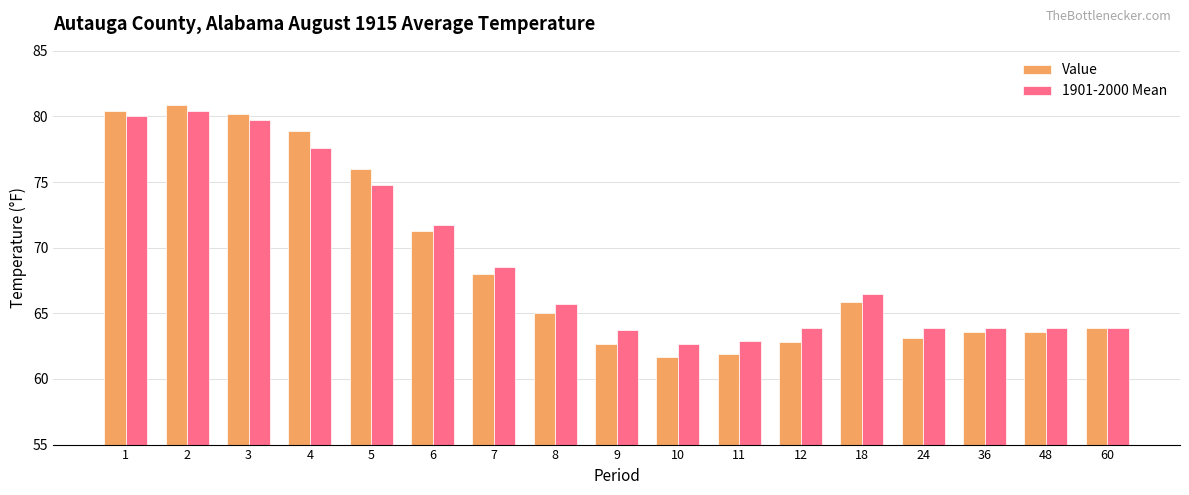

How many bars are there in total?

34